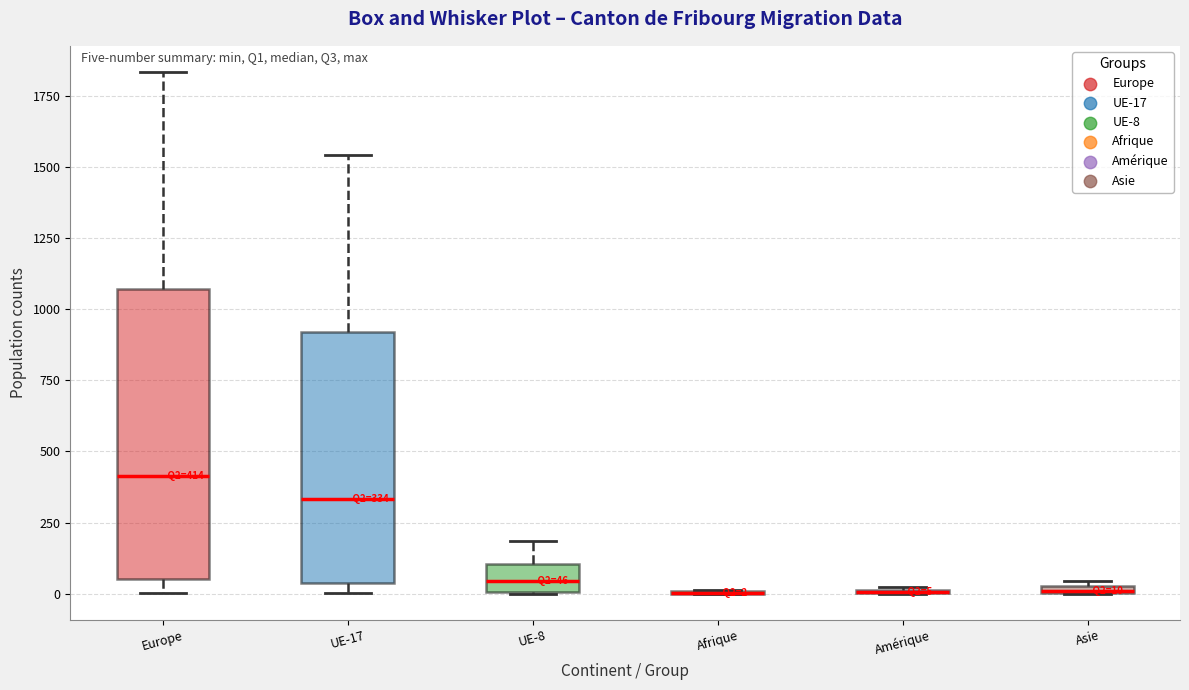

Comparing the boxes themselves (not the whiskers), which one is the tallest?

Europe